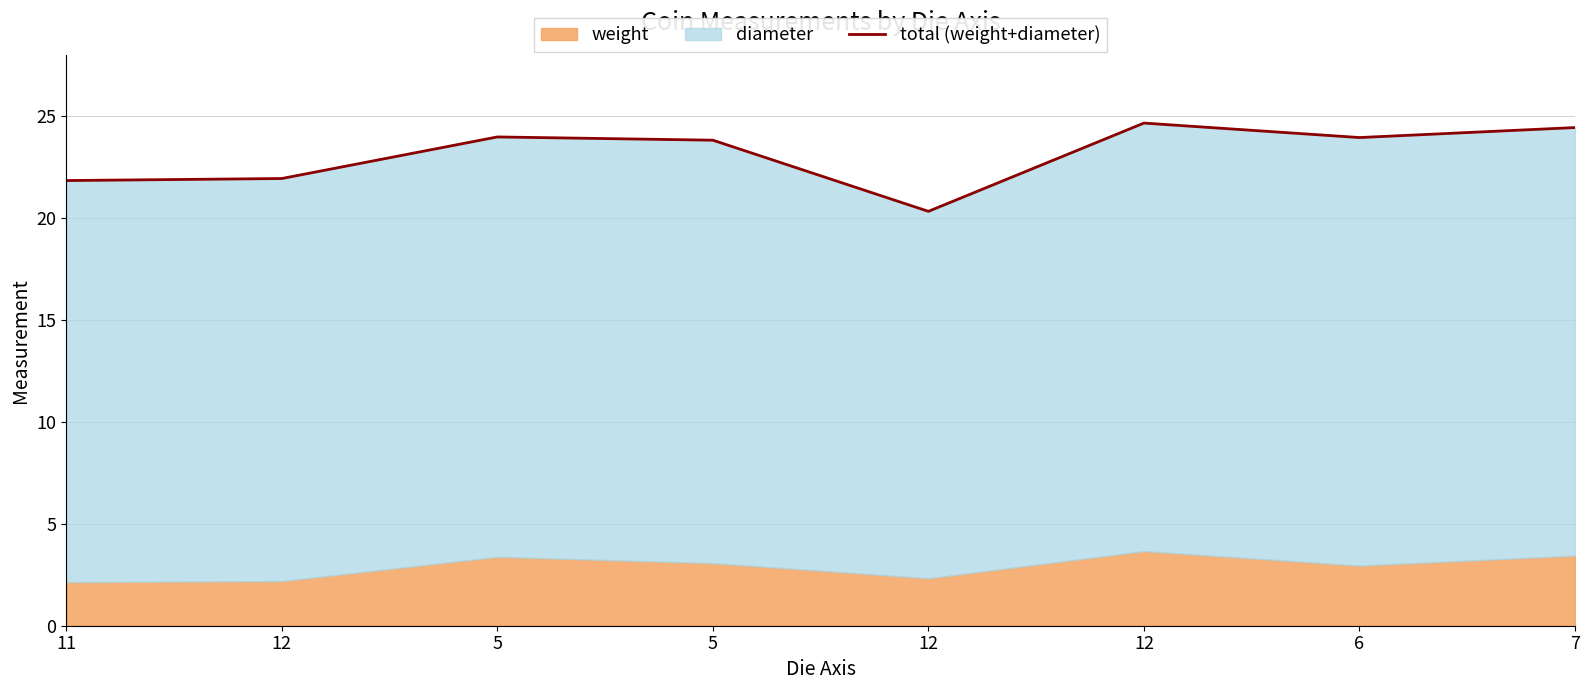

What is the maximum value shown in the chart?

24.7